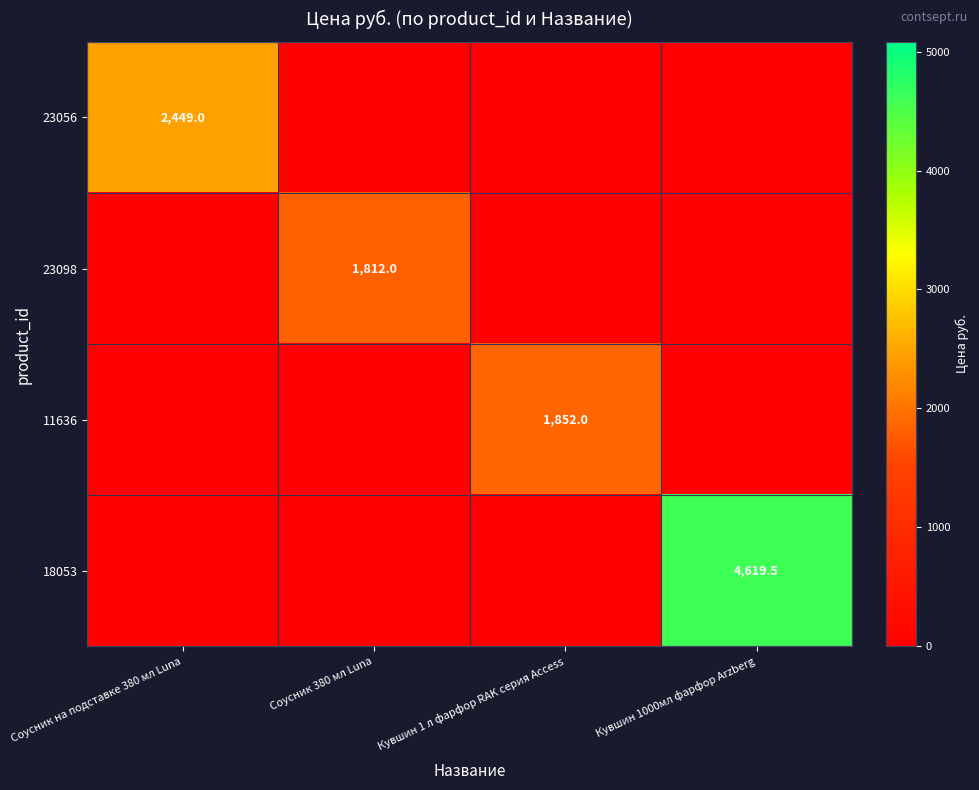

The 18053 series shows 4619.5 at Кувшин 1000мл фарфор Arzberg. True or false?

True